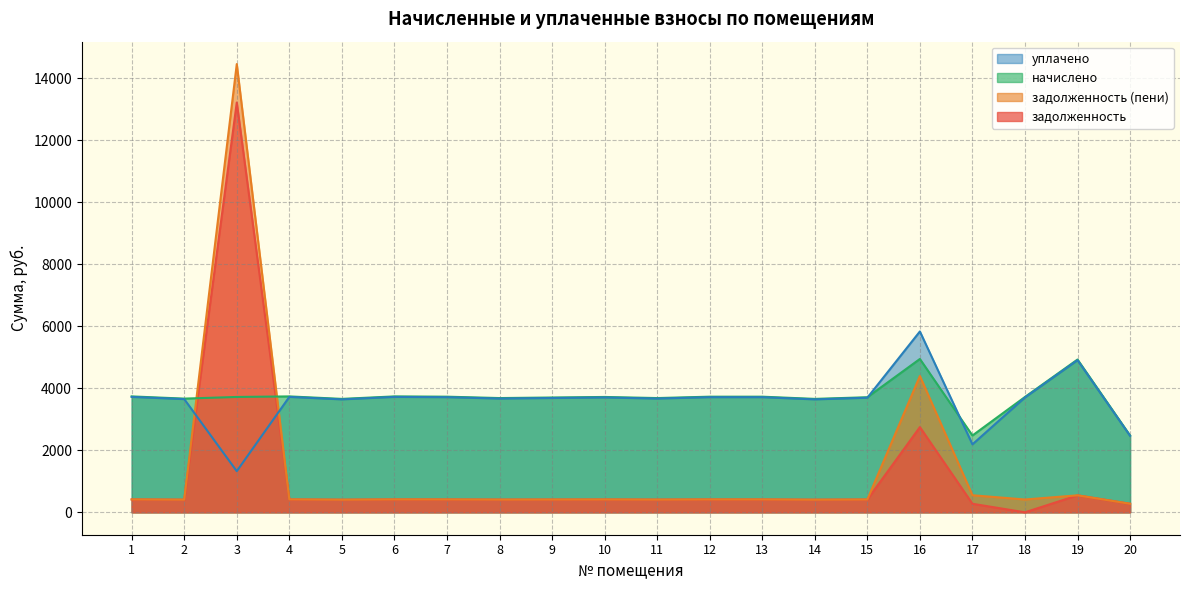

How many lines are shown in the chart?

4